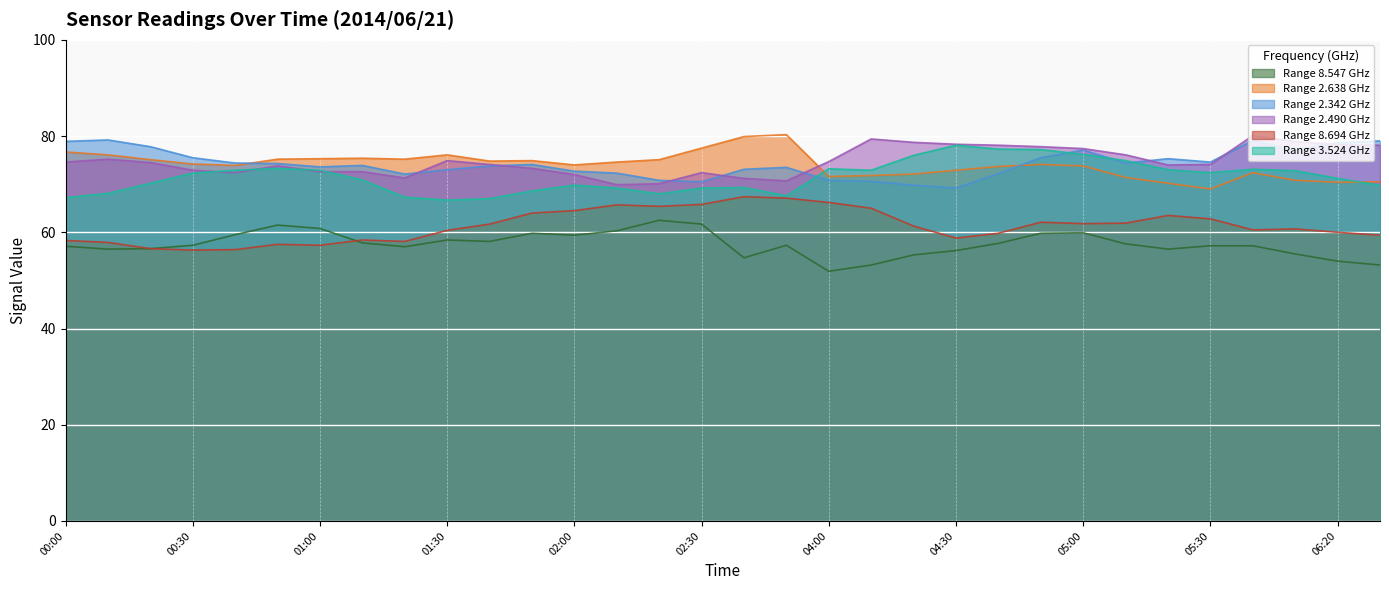

Reading left to right, transcribe all the data shown in this chart.

8.547: 57.1	56.5	56.6	57.3	59.5	61.5	60.8	57.8	57.0	58.4	58.1	59.8	59.4	60.3	62.5	61.7	54.7	57.3	51.9	53.2	55.3	56.2	57.7	59.8	59.9	57.6	56.5	57.2	57.2	55.5	54.0	53.2
2.638: 76.7	76.1	75.1	74.2	73.9	75.2	75.3	75.4	75.2	76.1	74.8	74.9	74.0	74.6	75.1	77.5	79.9	80.3	71.6	71.8	72.1	72.9	73.7	74.1	73.8	71.4	70.2	69.0	72.4	70.8	70.4	70.5
2.342: 78.9	79.2	77.8	75.5	74.4	74.3	73.6	73.9	72.1	73.0	73.8	74.1	72.7	72.3	70.8	70.5	73.1	73.5	70.8	70.6	69.8	69.2	72.2	75.5	77.1	74.4	75.3	74.6	79.1	77.1	78.6	79.0
2.490: 74.6	75.2	74.5	72.9	72.4	73.8	72.6	72.6	71.3	74.9	74.1	73.3	72.0	69.9	70.1	72.4	71.2	70.7	74.7	79.4	78.7	78.3	78.1	77.8	77.4	76.1	74.0	74.1	80.1	78.9	78.2	78.1
8.694: 58.3	57.9	56.6	56.3	56.4	57.5	57.3	58.4	58.1	60.4	61.7	64.0	64.5	65.7	65.4	65.8	67.4	67.1	66.2	65.0	61.3	58.8	59.8	62.1	61.8	61.9	63.5	62.8	60.5	60.7	60.0	59.4
3.524: 67.2	68.1	70.2	72.3	72.9	73.3	72.9	70.9	67.3	66.7	67.0	68.6	69.8	69.2	68.0	69.2	69.3	67.6	73.2	72.9	76.0	78.1	77.3	77.2	76.2	74.9	73.0	72.4	73.1	72.8	71.2	69.8